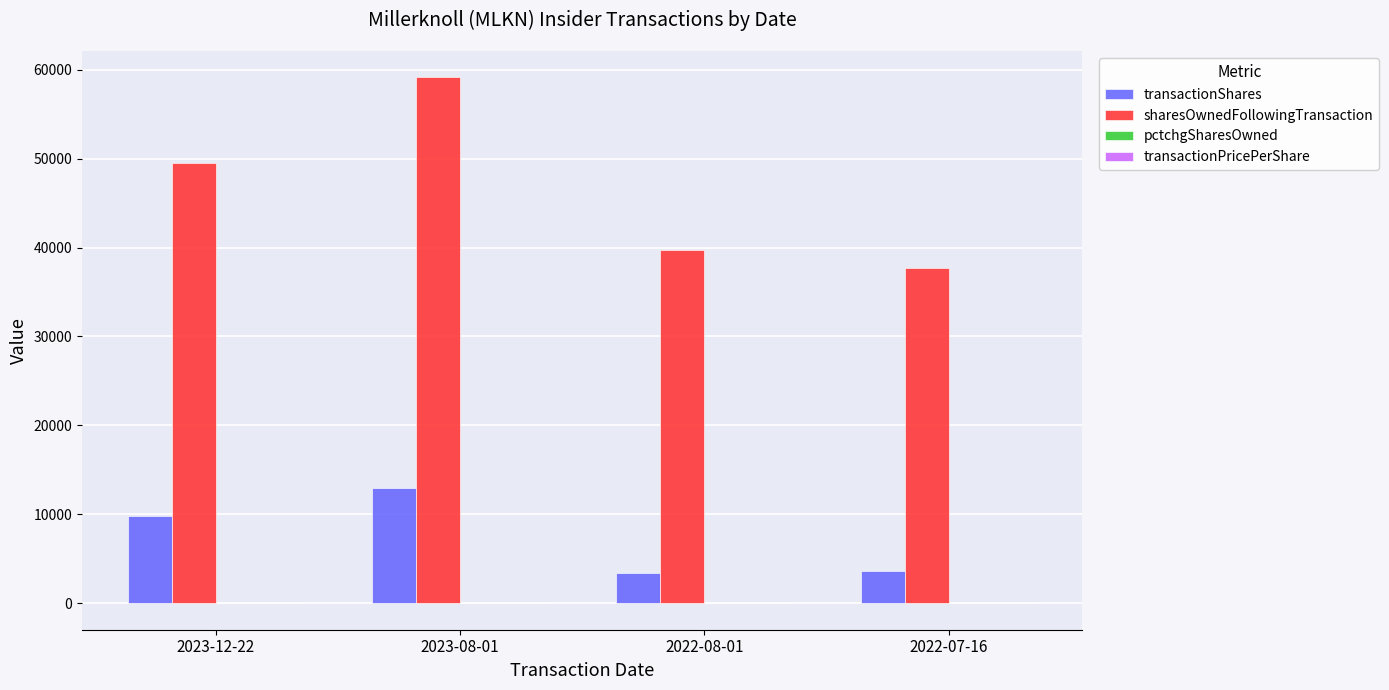

Is the value of sharesOwnedFollowingTransaction at 2023-12-22 greater than the value of transactionShares at 2023-12-22?

Yes